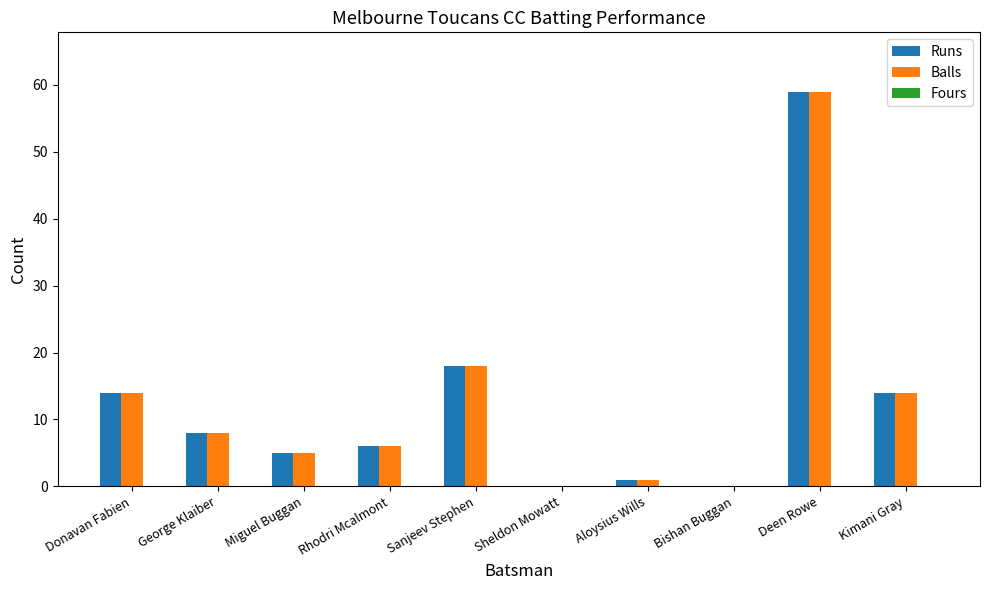

What is the total value across all series at George Klaiber?

16